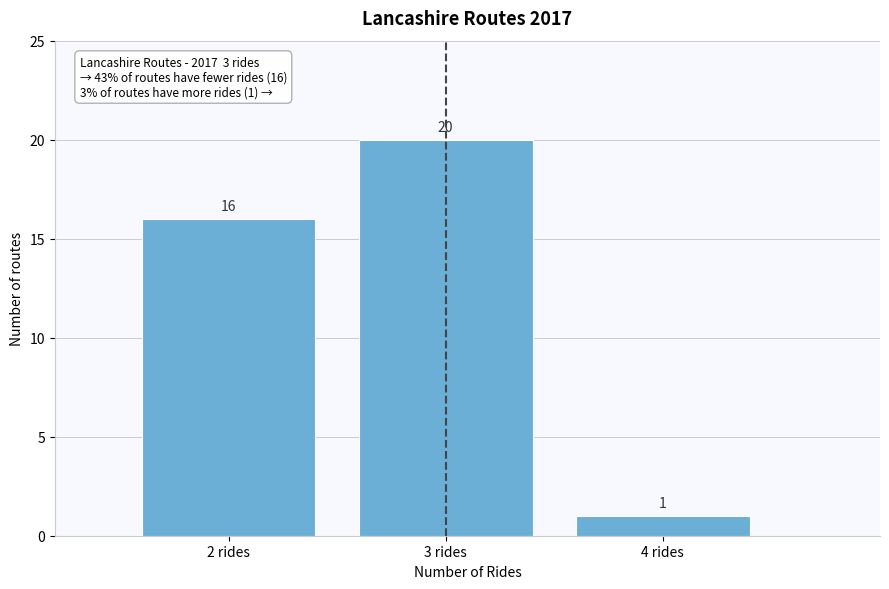

Reading left to right, list every bar in this chart as the range it spans on the x-axis followed by its height.

1.5 to 2.5: 16
2.5 to 3.5: 20
3.5 to 4.5: 1